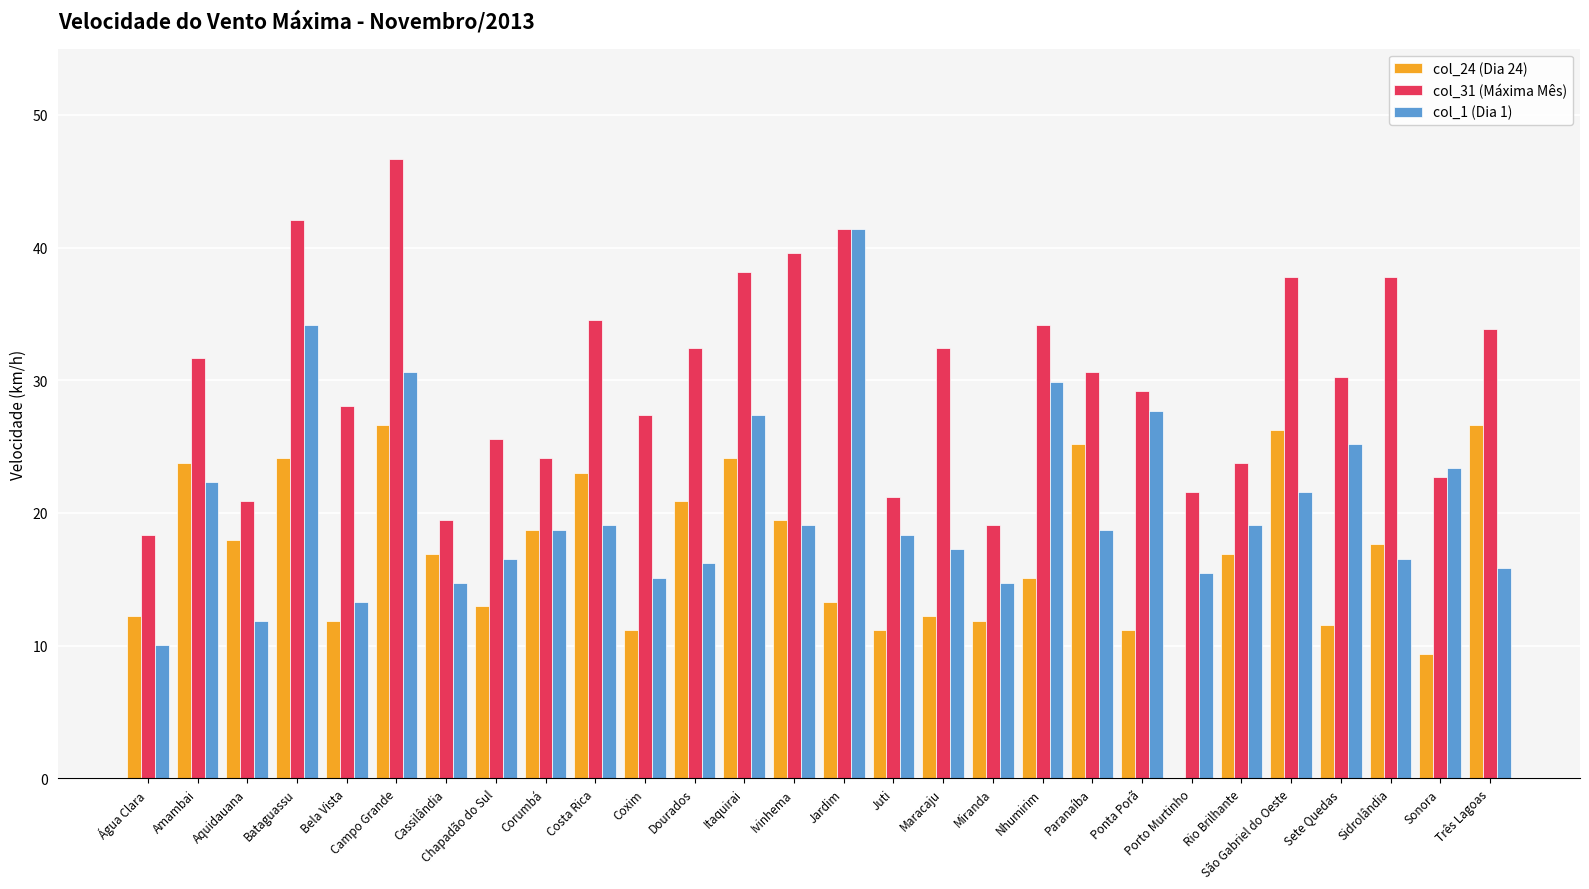

What is the greatest value displayed?

46.7